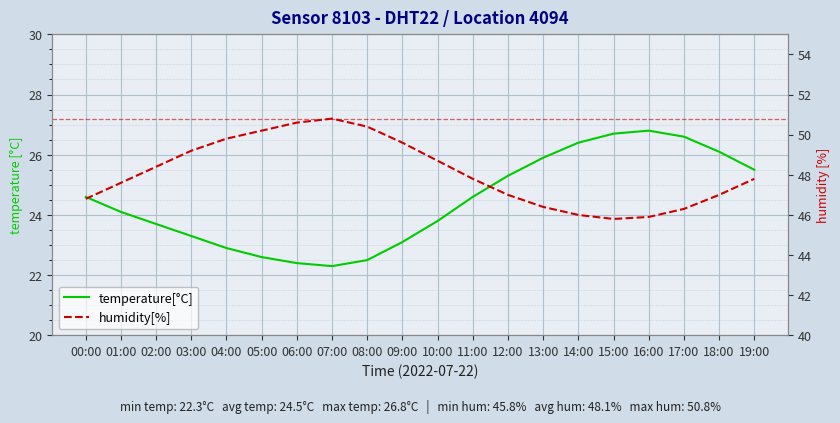

Reading left to right, list all the values displayed in this chart.

temperature[°C]: 24.6	24.1	23.7	23.3	22.9	22.6	22.4	22.3	22.5	23.1	23.8	24.6	25.3	25.9	26.4	26.7	26.8	26.6	26.1	25.5
humidity[%]: 46.8	47.6	48.4	49.2	49.8	50.2	50.6	50.8	50.4	49.6	48.7	47.8	47.0	46.4	46.0	45.8	45.9	46.3	47.0	47.8